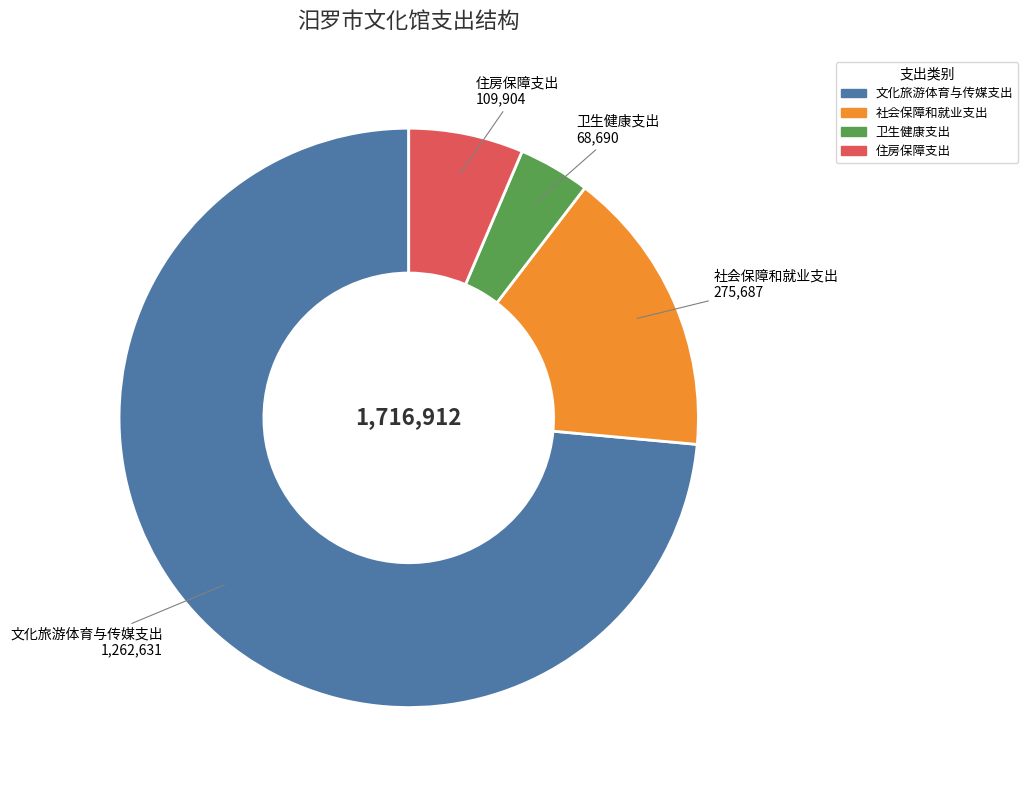

Do 住房保障支出 and 卫生健康支出 together represent more than half of the pie?

No